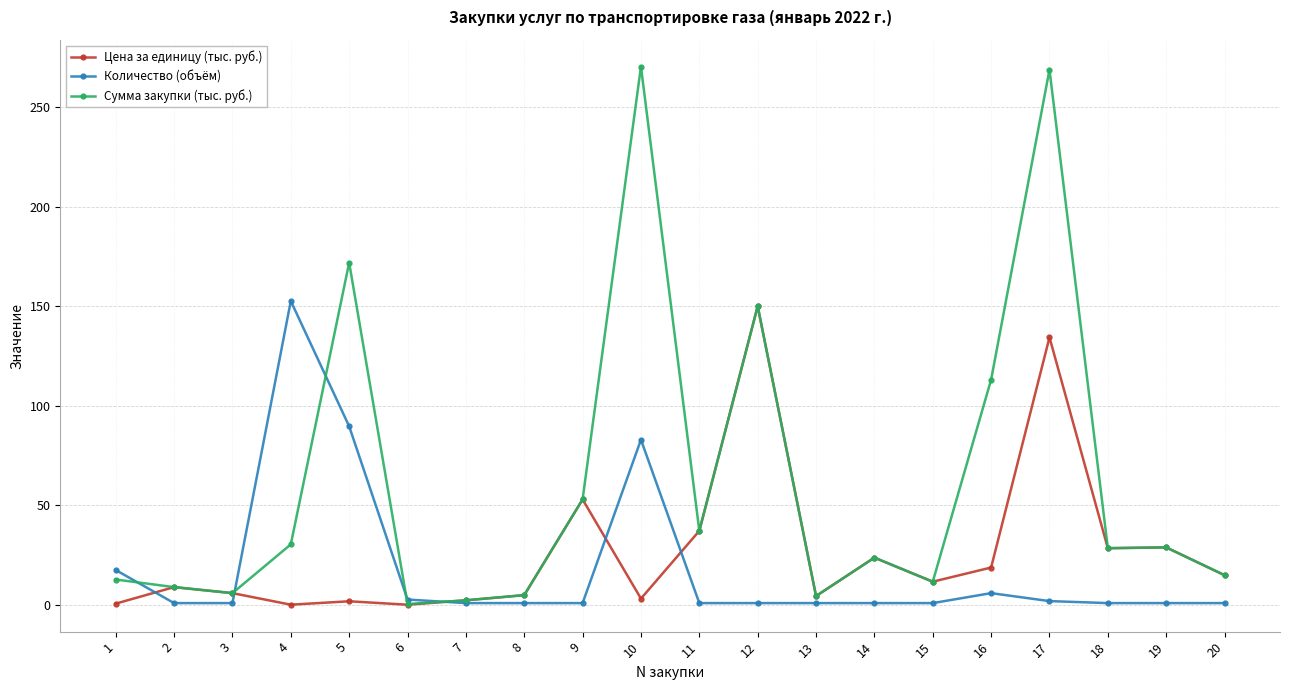

What are all the series names shown in the legend?

Цена за единицу (тыс. руб.), Количество (объём), Сумма закупки (тыс. руб.)